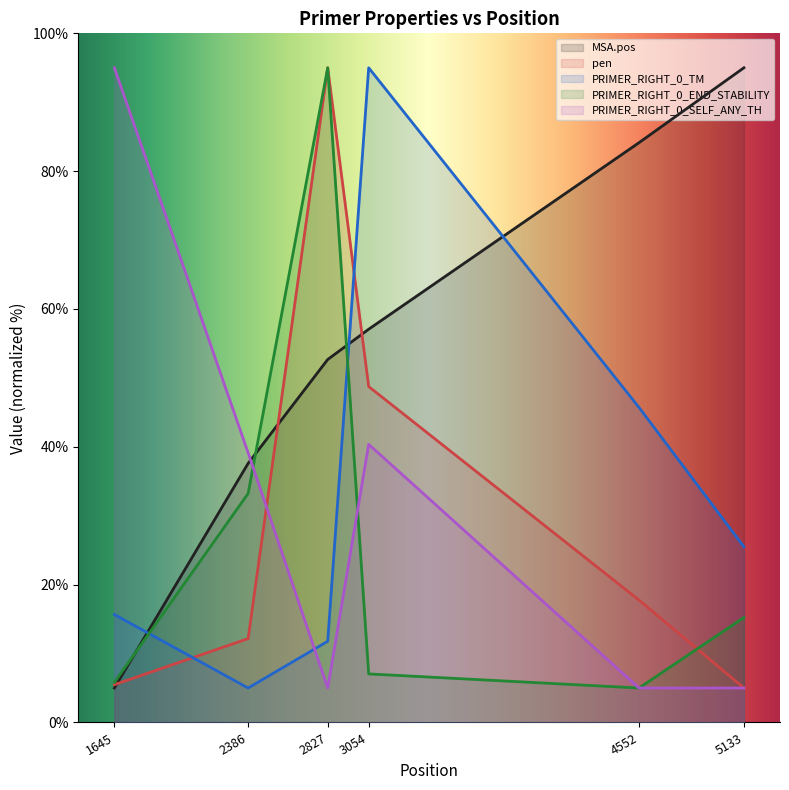

Read the PRIMER_RIGHT_0_TM value at 3054.

95.0